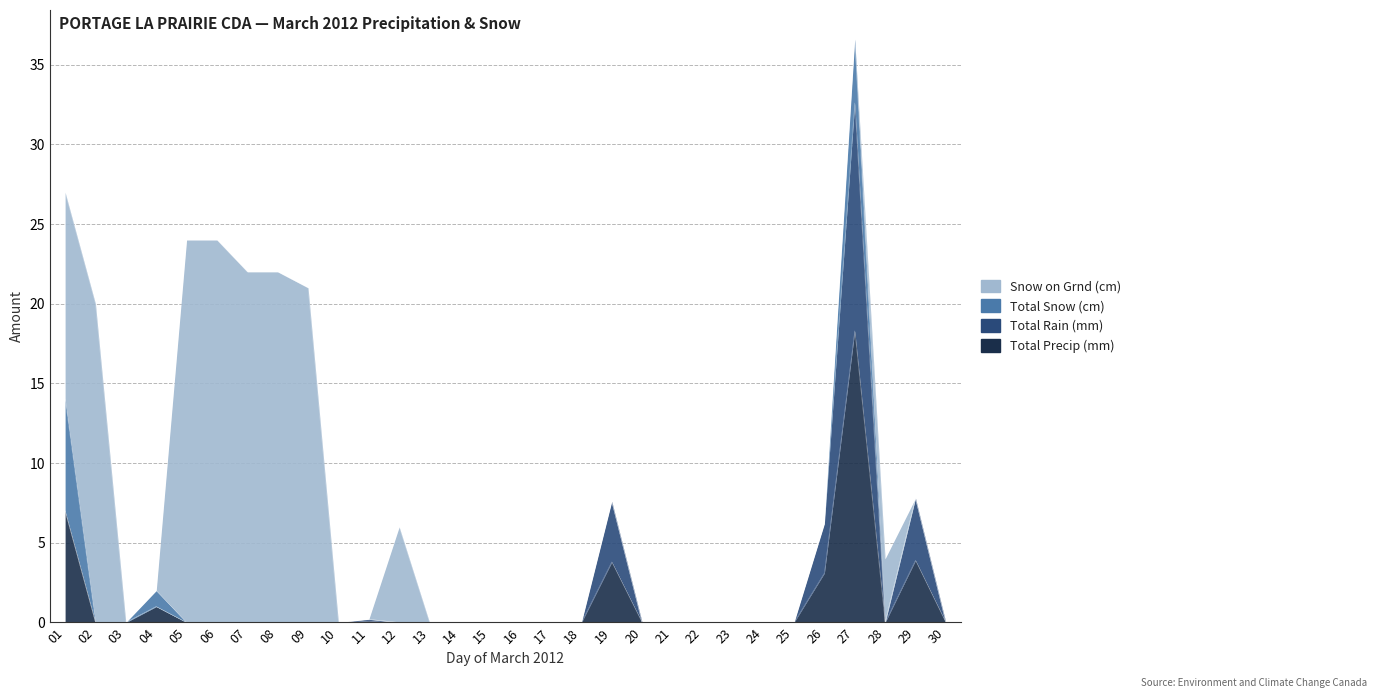

True or false: Total Snow (cm) has a value of 2.4 at 08.

False